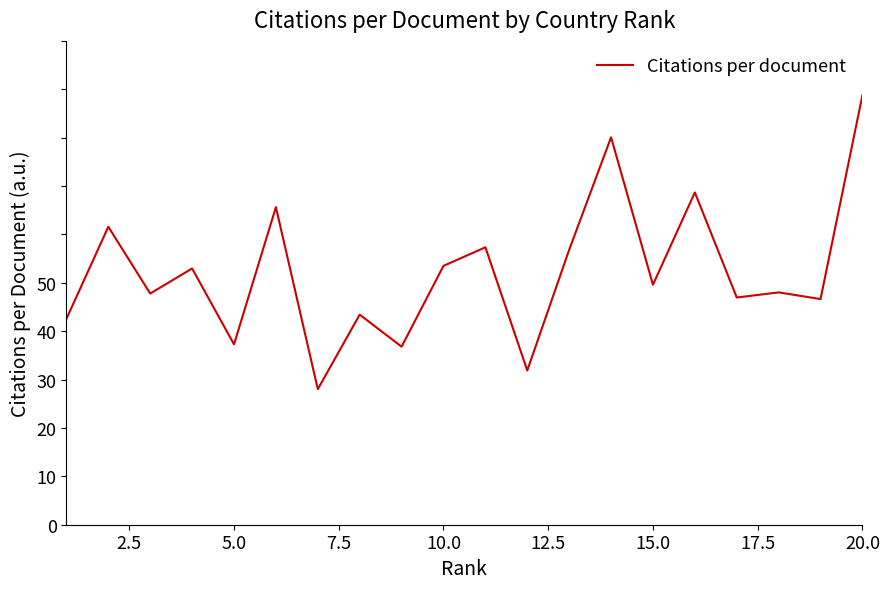

Does the chart display data point markers on the line(s)?

No